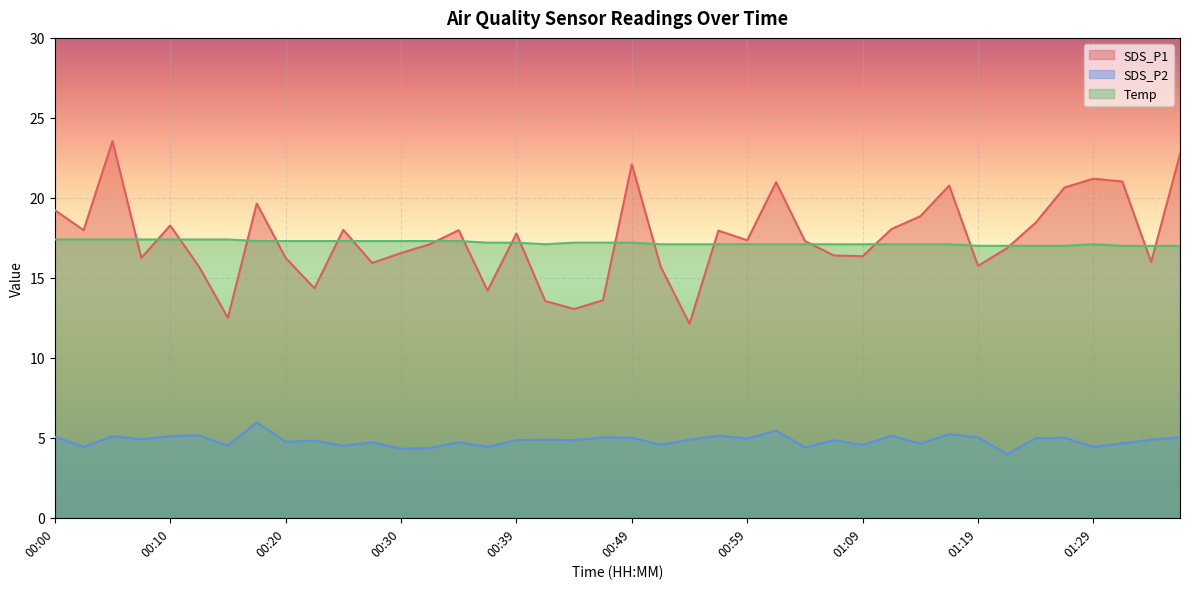

What is the value of the Temp point at the 22nd from the left?

17.1